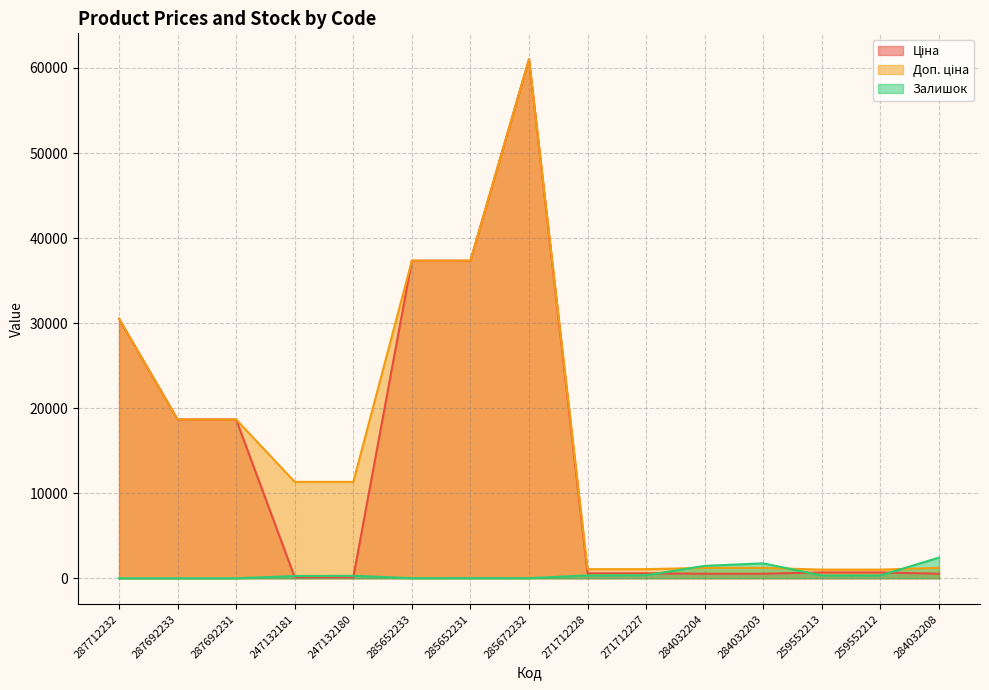

How many data points does each series have?

15